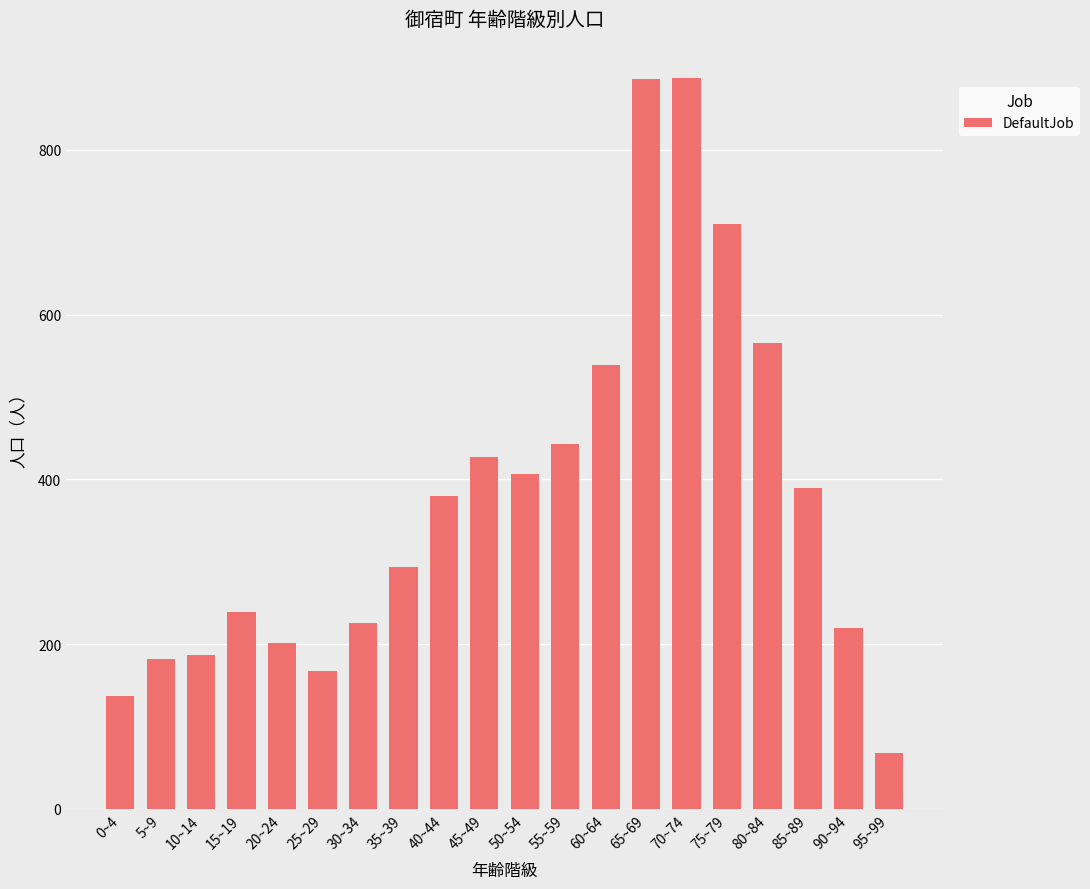

What is the value of the 1st bar from the left?

137